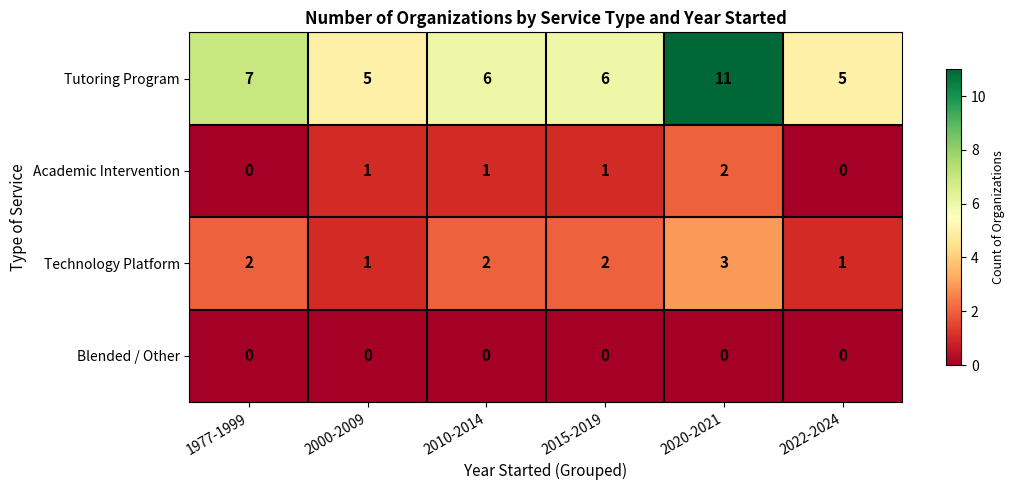

Count the number of categories in the chart.

6